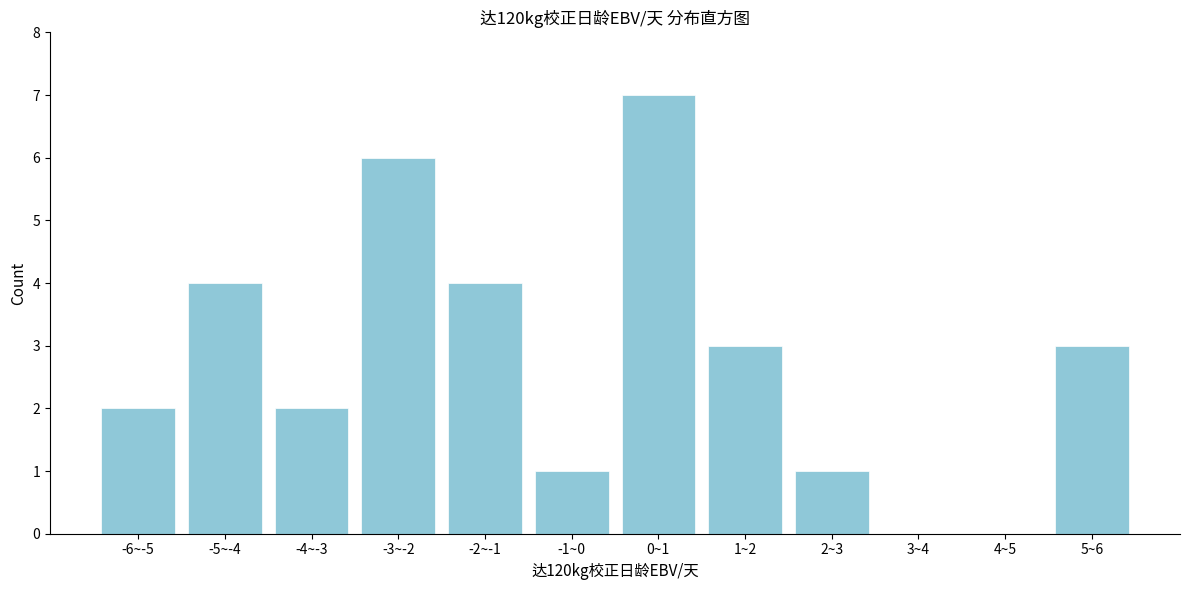

Reading left to right, what are all the values shown in this chart?

-6~-5=2	-5~-4=4	-4~-3=2	-3~-2=6	-2~-1=4	-1~0=1	0~1=7	1~2=3	2~3=1	3~4=0	4~5=0	5~6=3